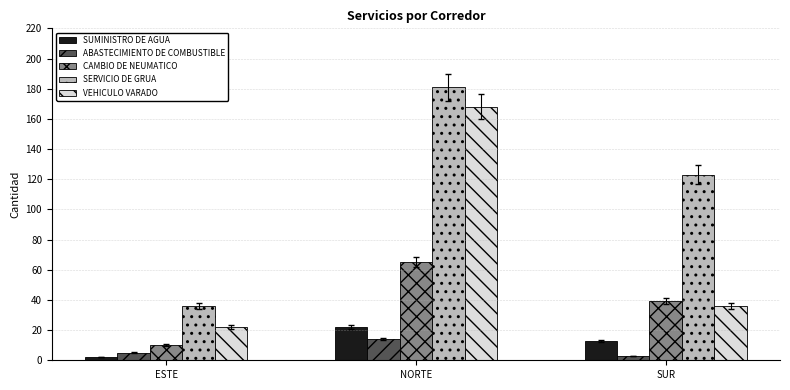

What is the label of the 3rd bar from the left?

SUR